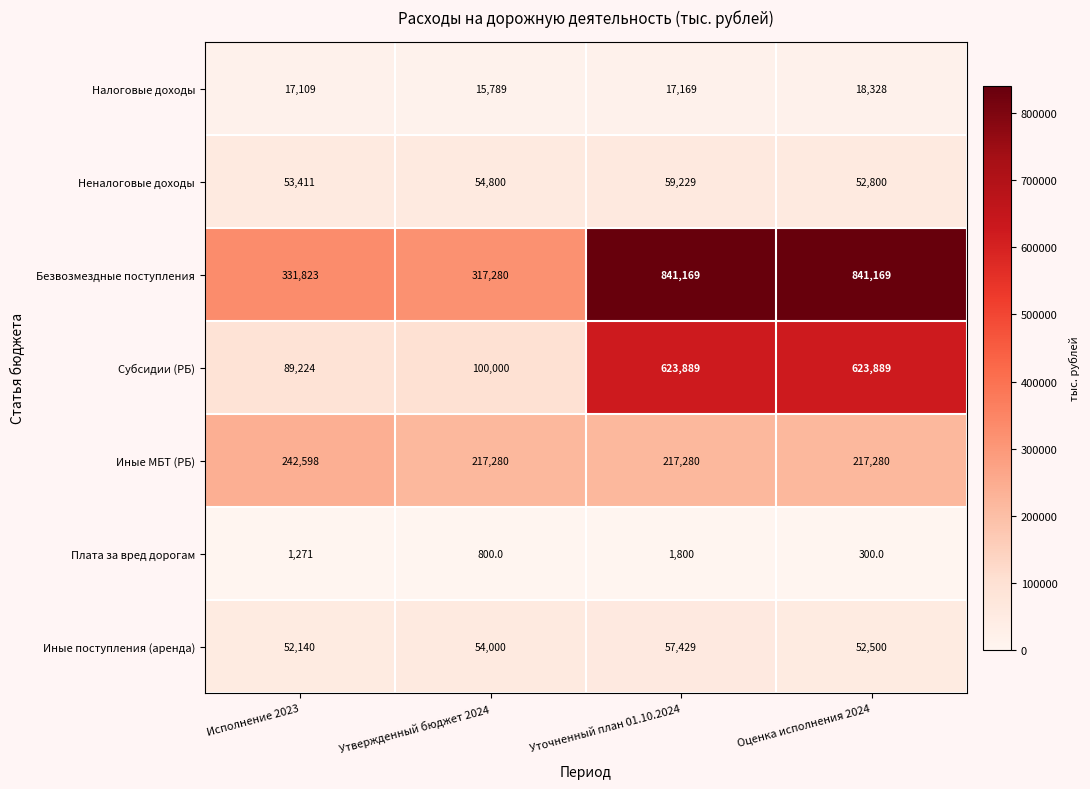

True or false: Безвозмездные поступления has a value of 454474 at Исполнение 2023.

False